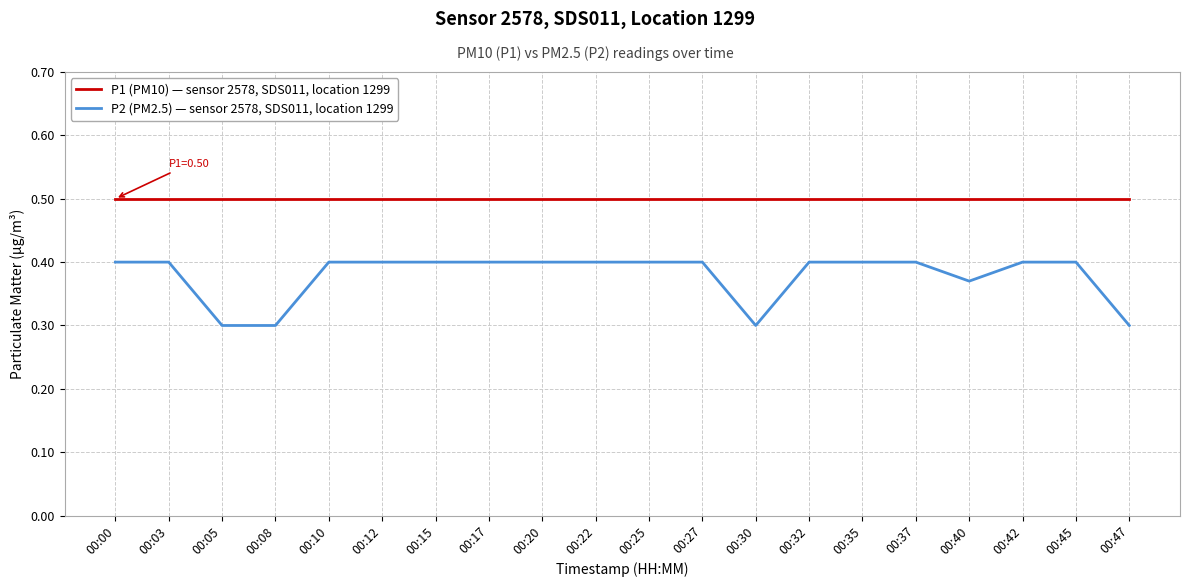

What is the minimum value for P2 (PM2.5) — sensor 2578, SDS011, location 1299?

0.3